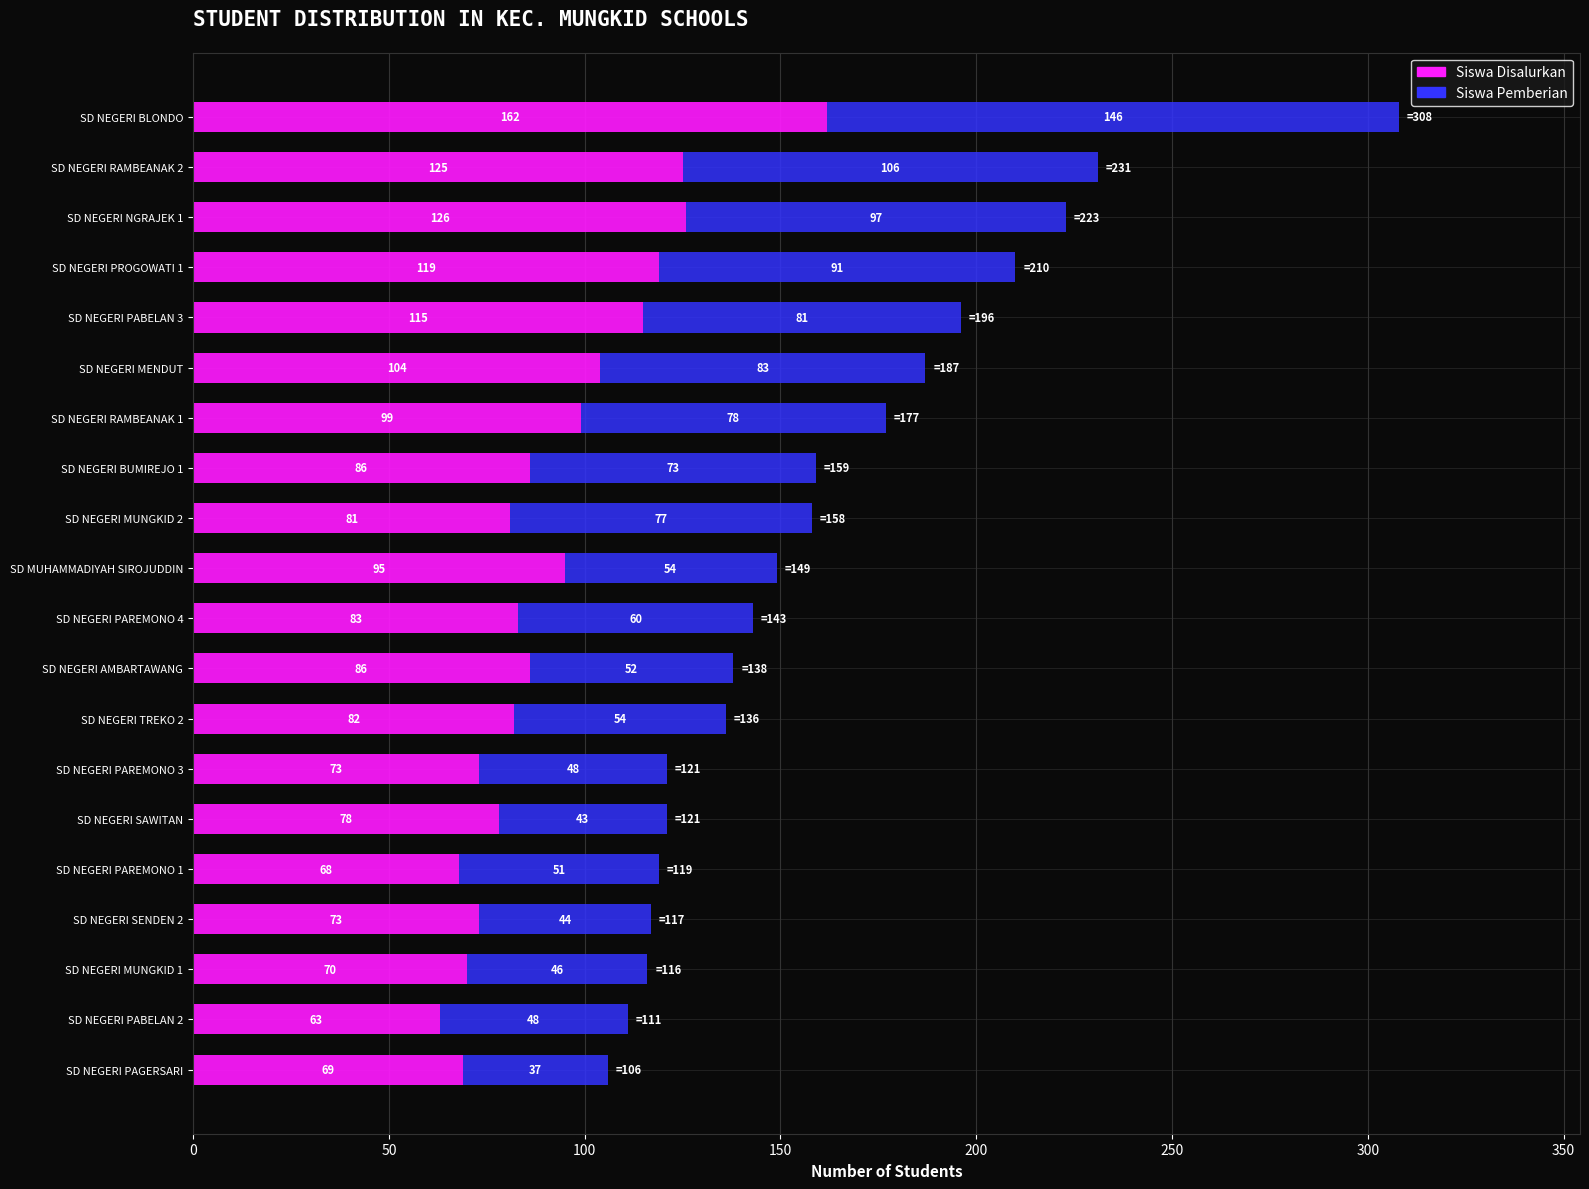

What is the total value across all series at SD NEGERI MUNGKID 1?

116